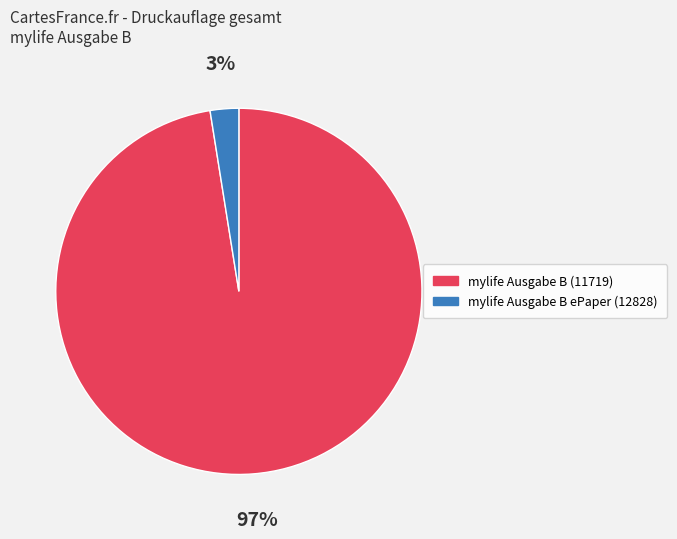

Which category accounts for the majority?

mylife Ausgabe B (11719)